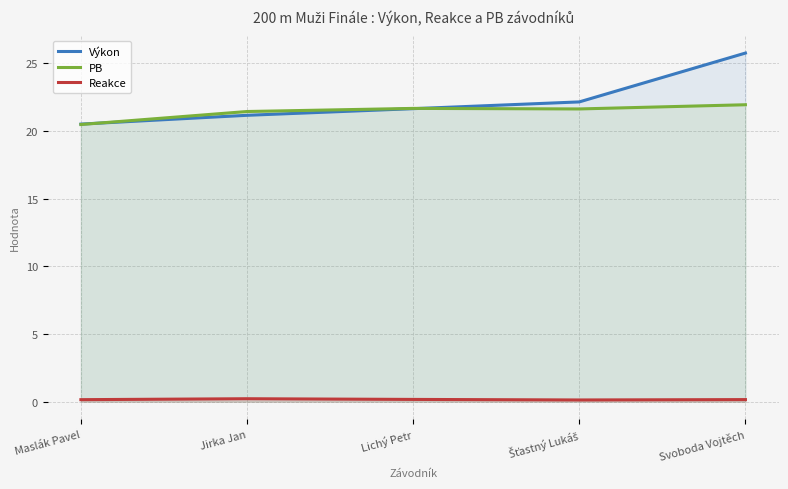

True or false: Reakce and Výkon cross at least once.

False